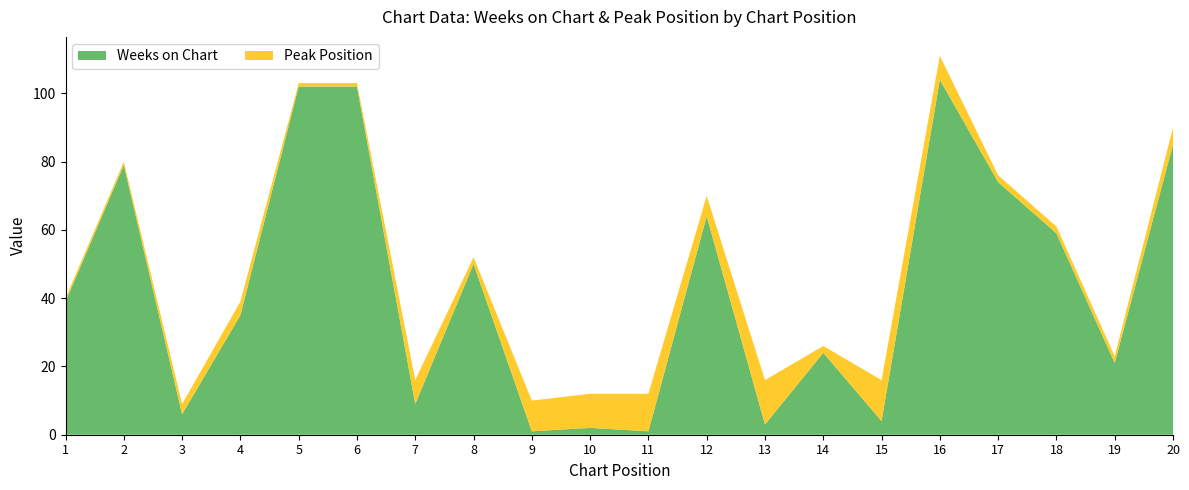

Reading left to right, what are all the values shown in this chart?

Weeks on Chart: 39	79	6	35	102	102	9	50	1	2	1	64	3	24	4	104	74	59	21	85
Peak Position: 1	1	3	4	1	1	7	2	9	10	11	6	13	2	12	7	2	2	2	5